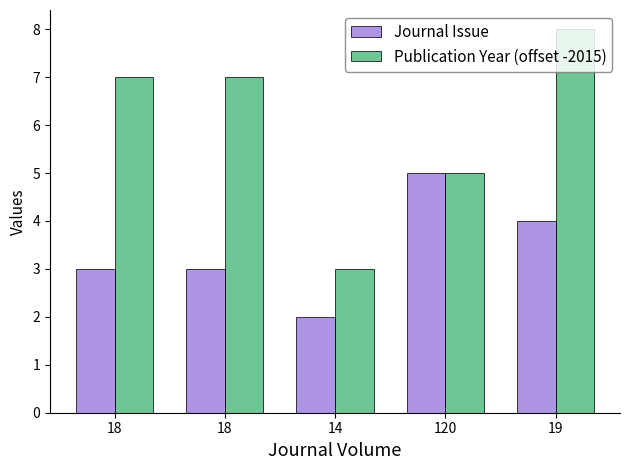

How many Publication Year (offset -2015) values are between 5 and 7?

3